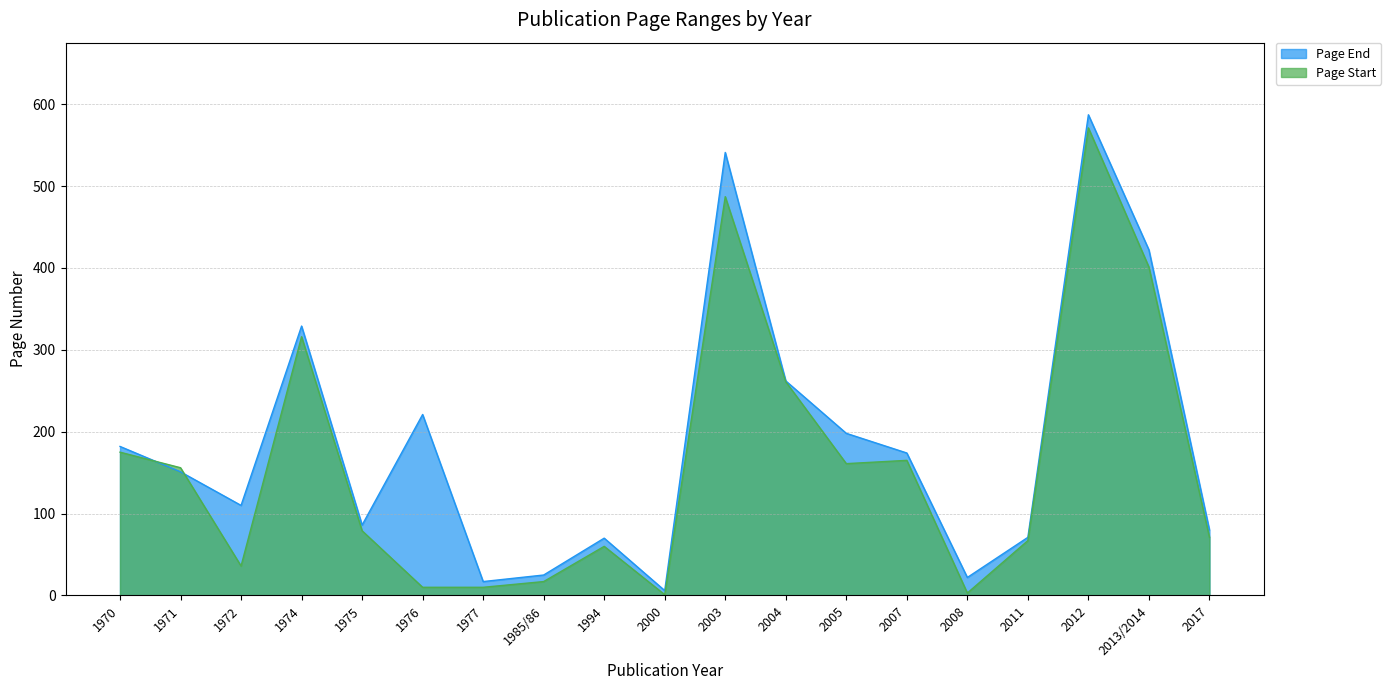

True or false: Page End and Page Start intersect in this chart.

True